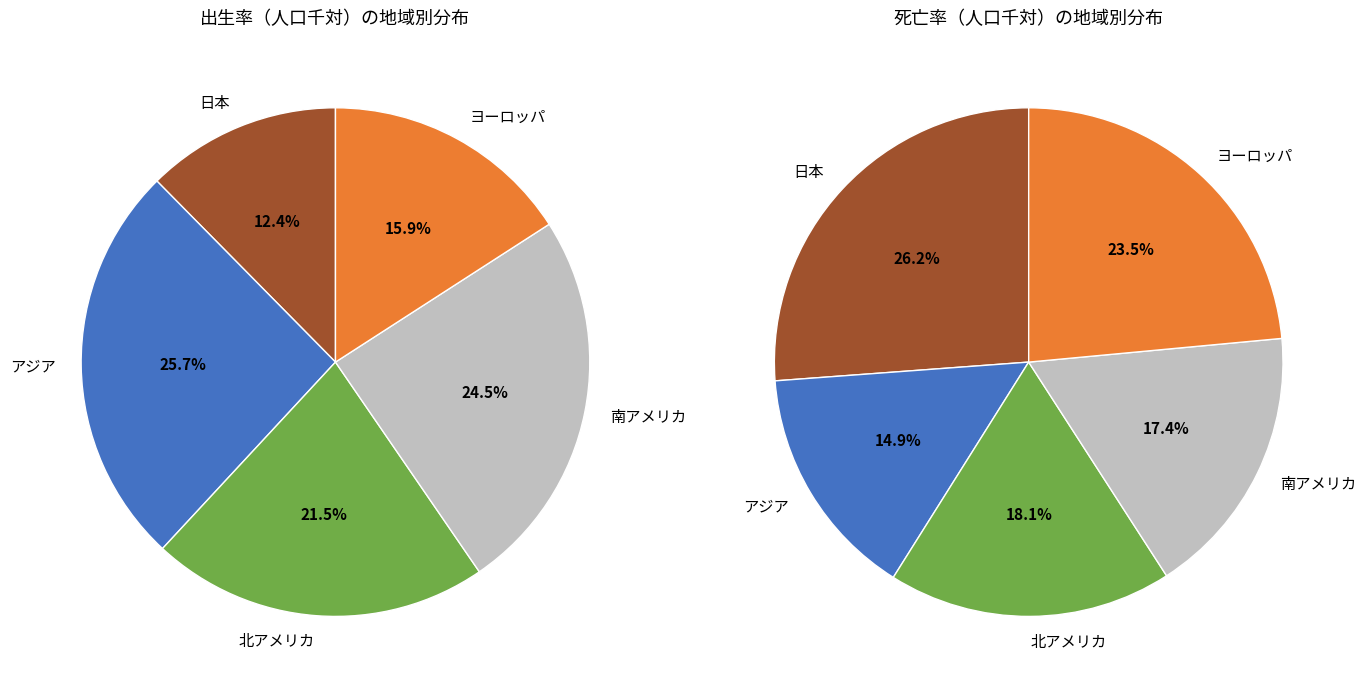

Is there any slice that represents more than half of the pie?

No